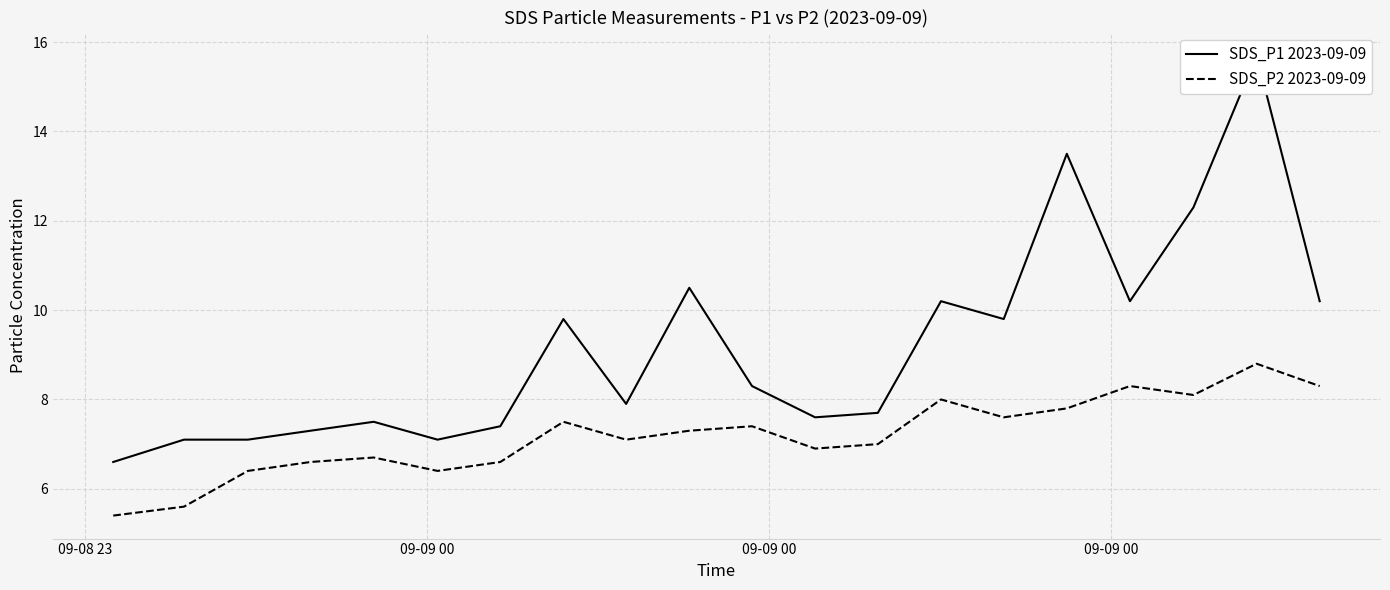

What is the highest value of the SDS_P1 2023-09-09 series?

15.7